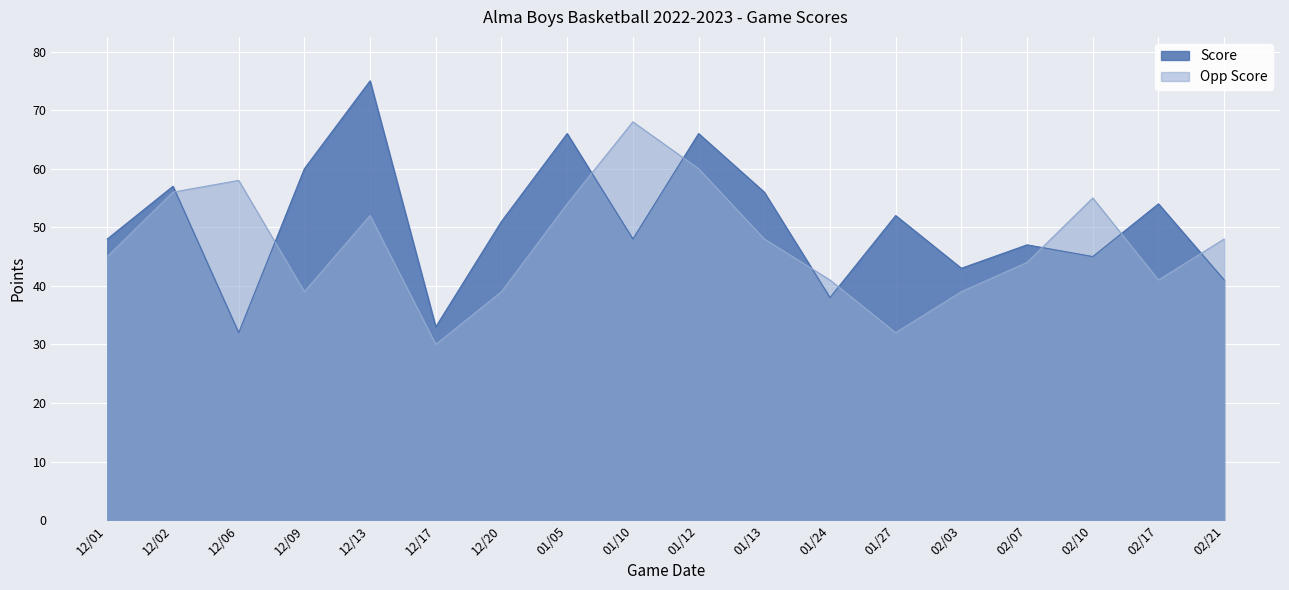

List the labels in order of Opp Score value, smallest first.

12/17, 01/27, 12/09, 12/20, 02/03, 01/24, 02/17, 02/07, 12/01, 01/13, 02/21, 12/13, 01/05, 02/10, 12/02, 12/06, 01/12, 01/10